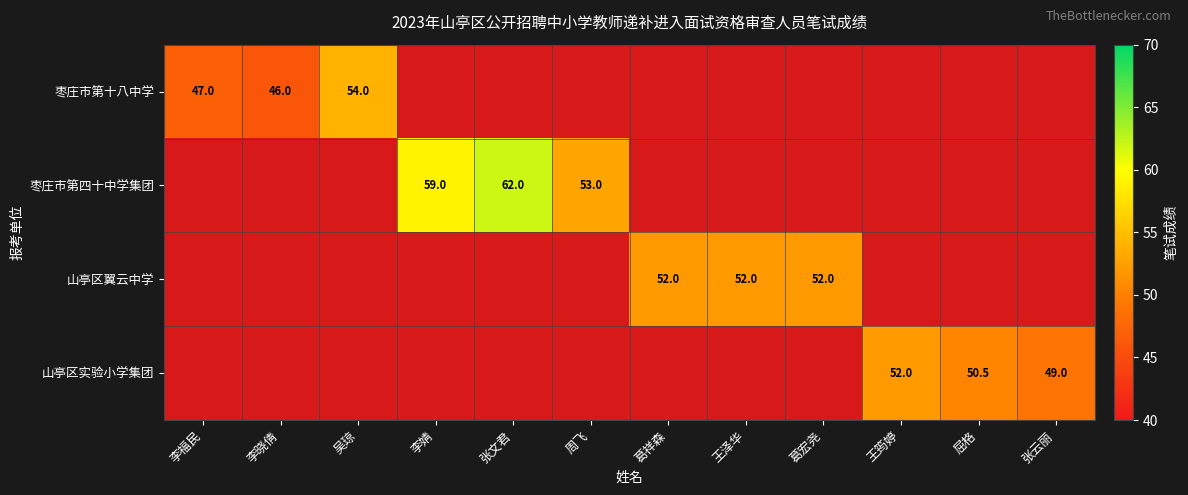

The value of 山亭区翼云中学 at 王泽华 is 26.2. True or false?

False